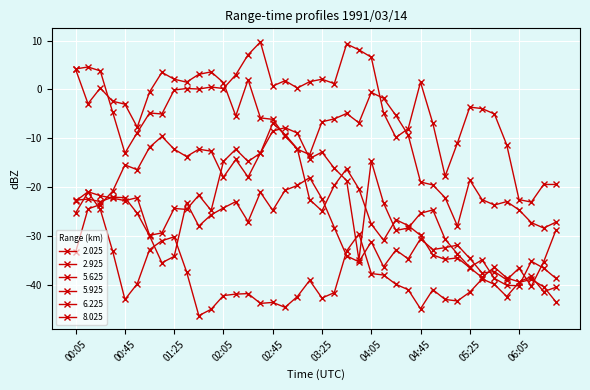

At which label is 5.625 closest to -24?

00:15